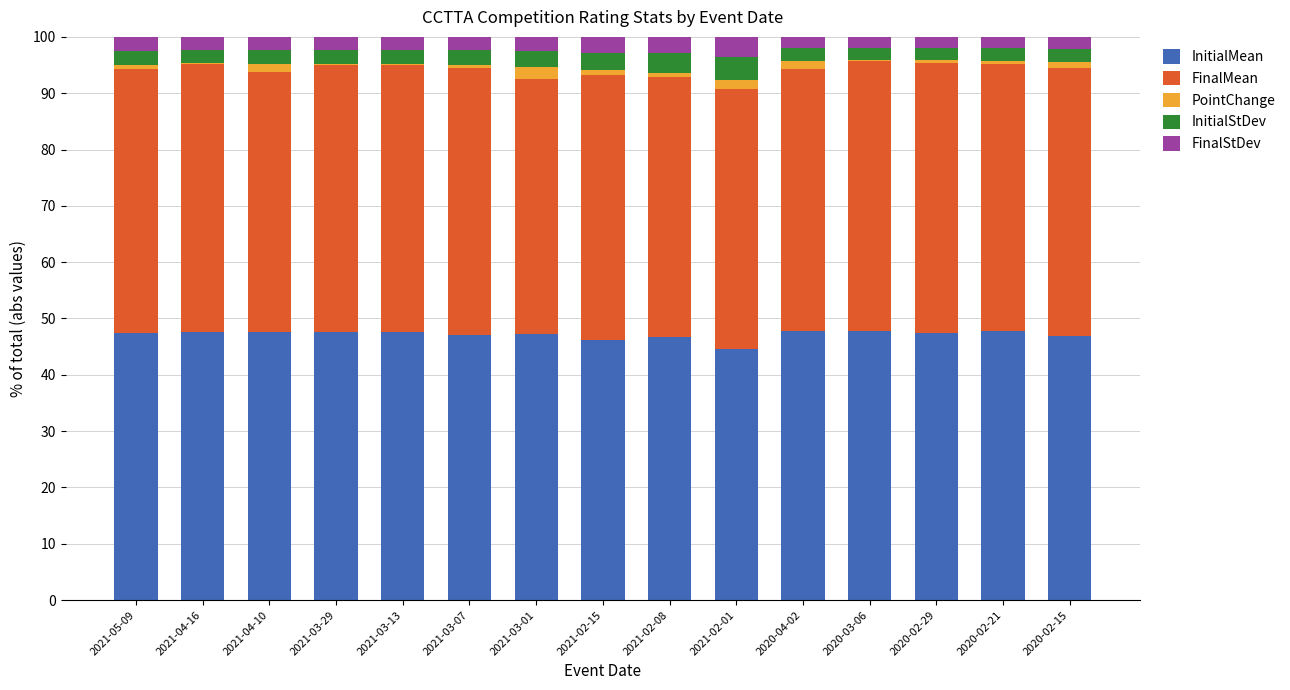

How many categories are shown in the chart?

15